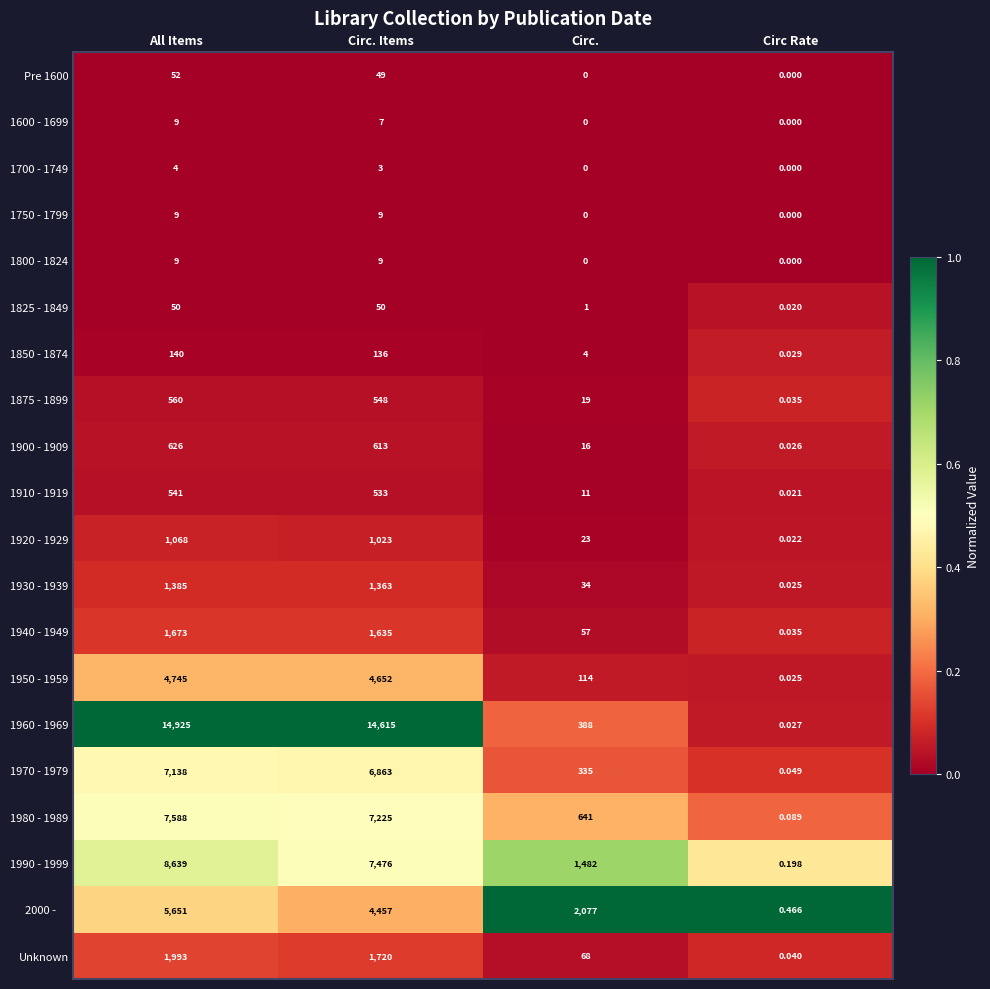

Rank the categories by 1875 - 1899 value from lowest to highest.

Circ Rate, Circ., Circ. Items, All Items